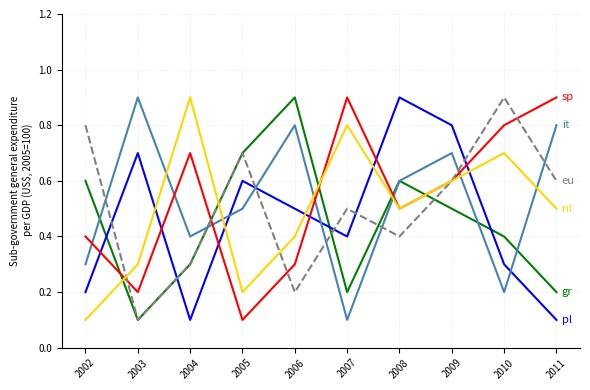

What is the total value across all series at 2010?

3.3